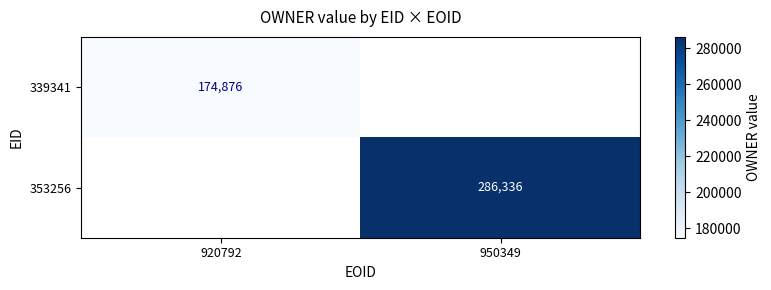

How many series are shown in this chart?

2